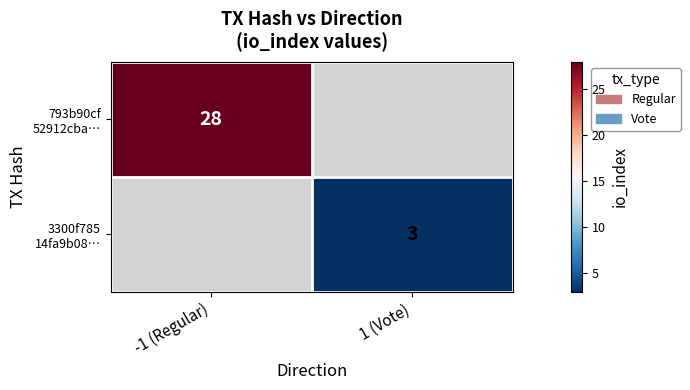

List the labels in order of 793b90cf 52912cba… value, largest first.

-1 (Regular), 1 (Vote)